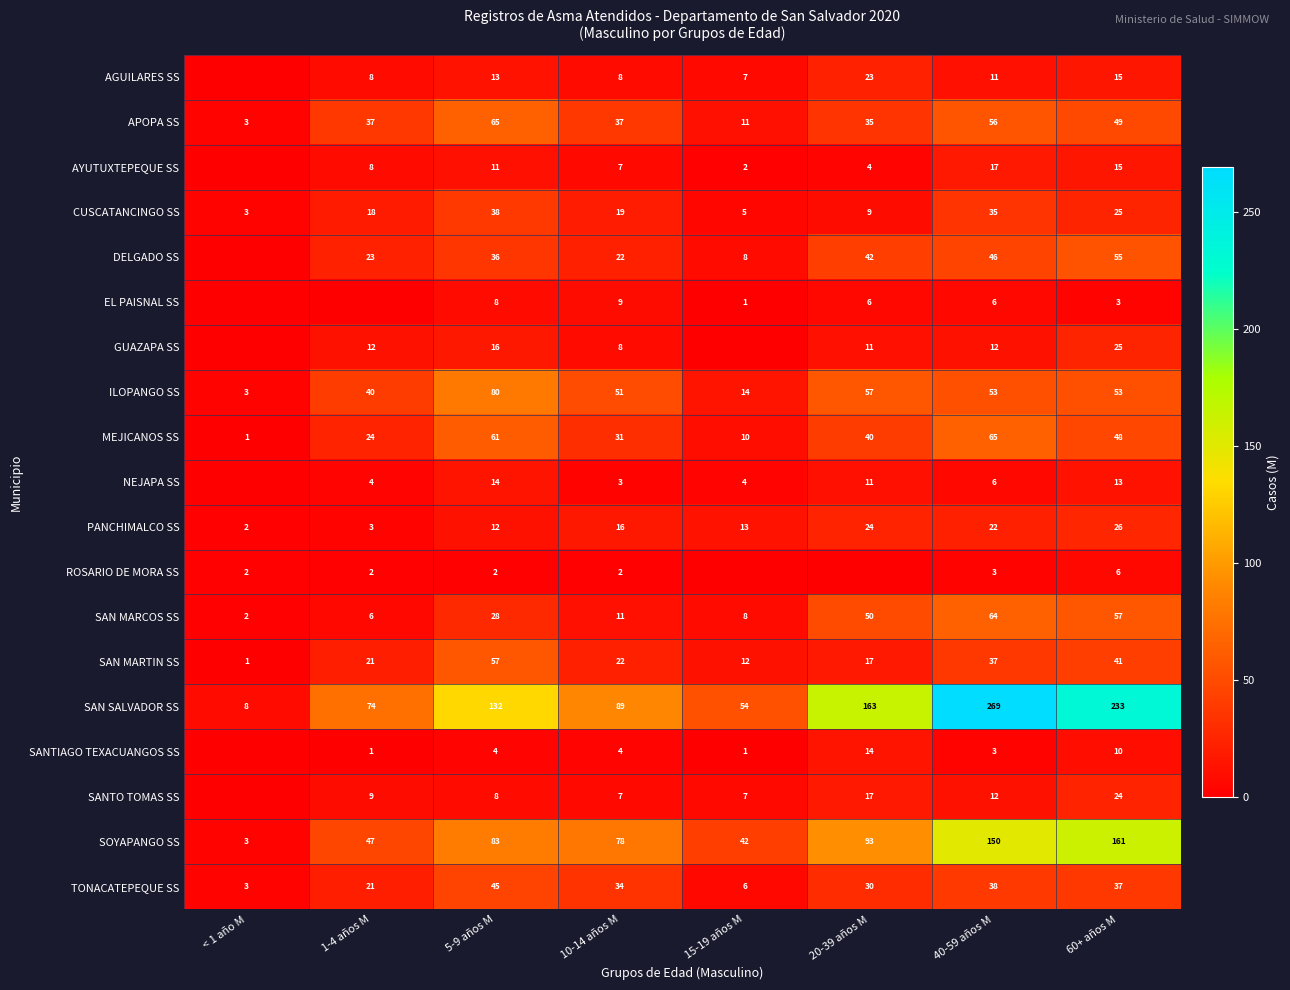

What is the maximum value for SAN MARTIN SS?

57